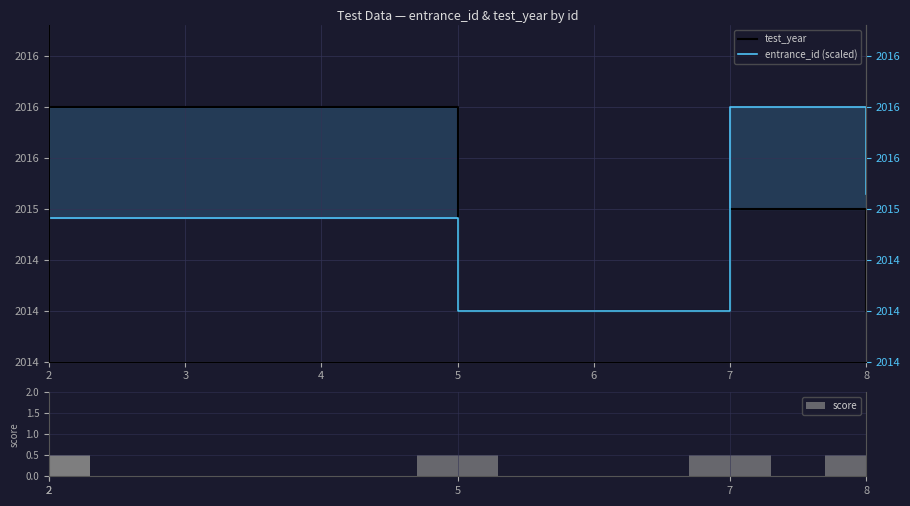

Which has a higher value, 5 or 2?

2